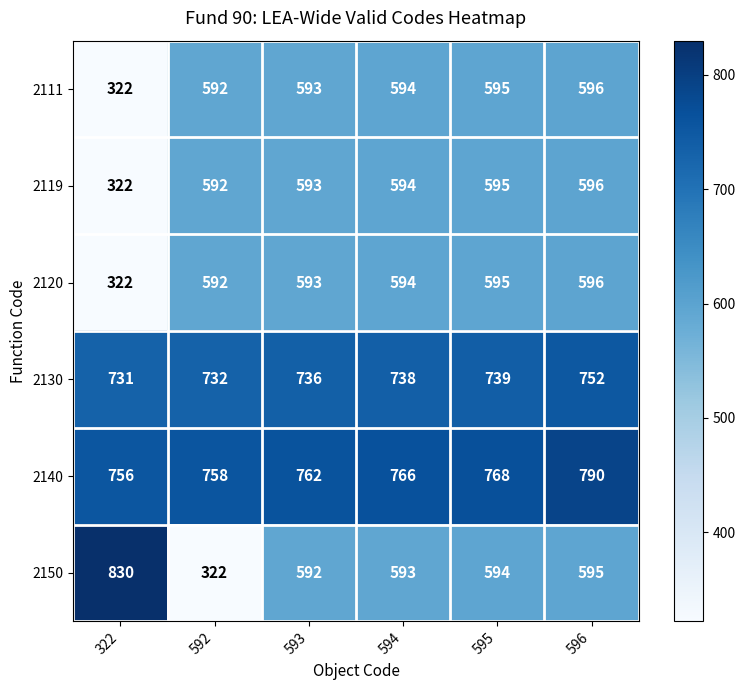

What is the maximum value shown in the chart?

830